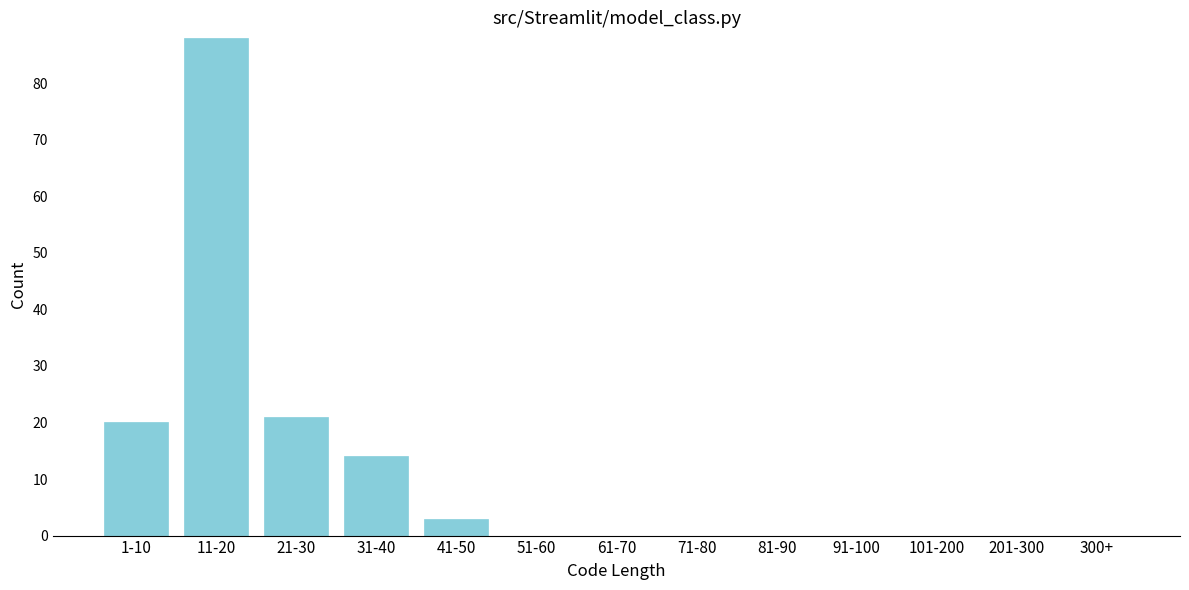

Reading left to right, list all the values displayed in this chart.

1-10=20	11-20=88	21-30=21	31-40=14	41-50=3	51-60=0	61-70=0	71-80=0	81-90=0	91-100=0	101-200=0	201-300=0	300+=0